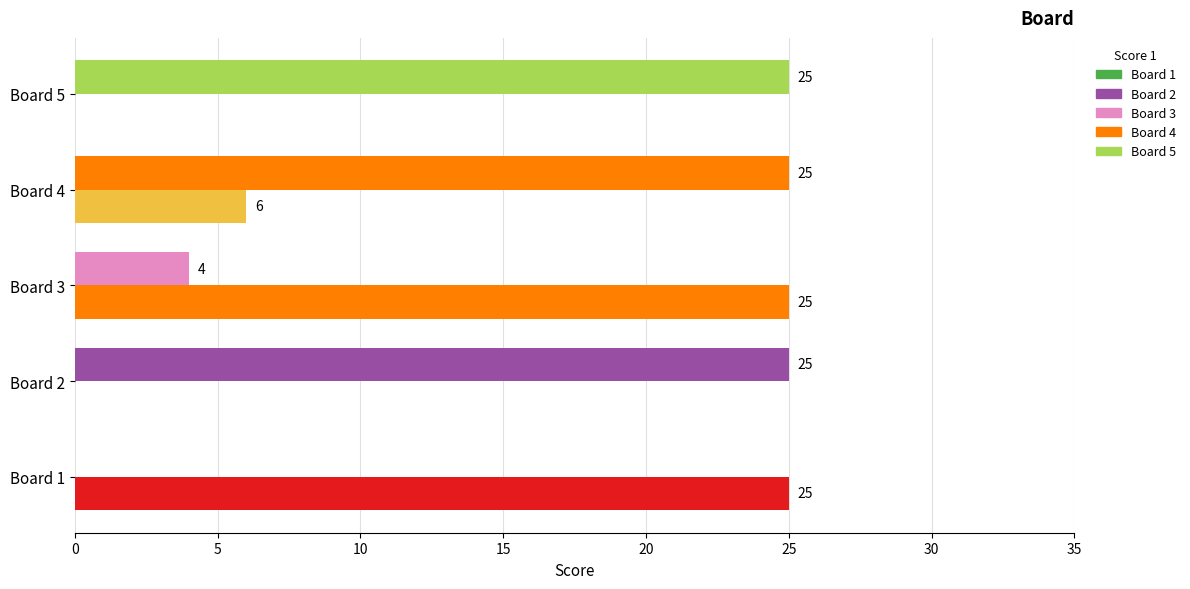

How many data points does each series have?

5